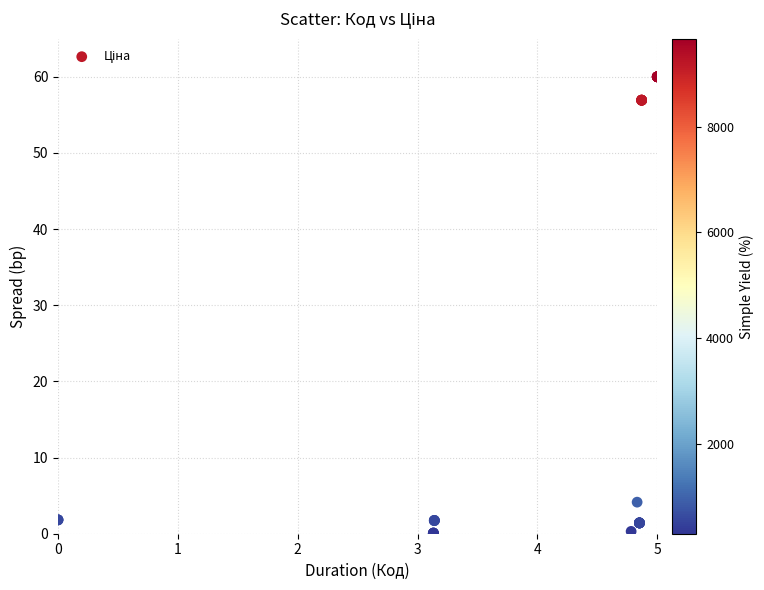

What Y value in the scatter plot is closest to 30?

4.1